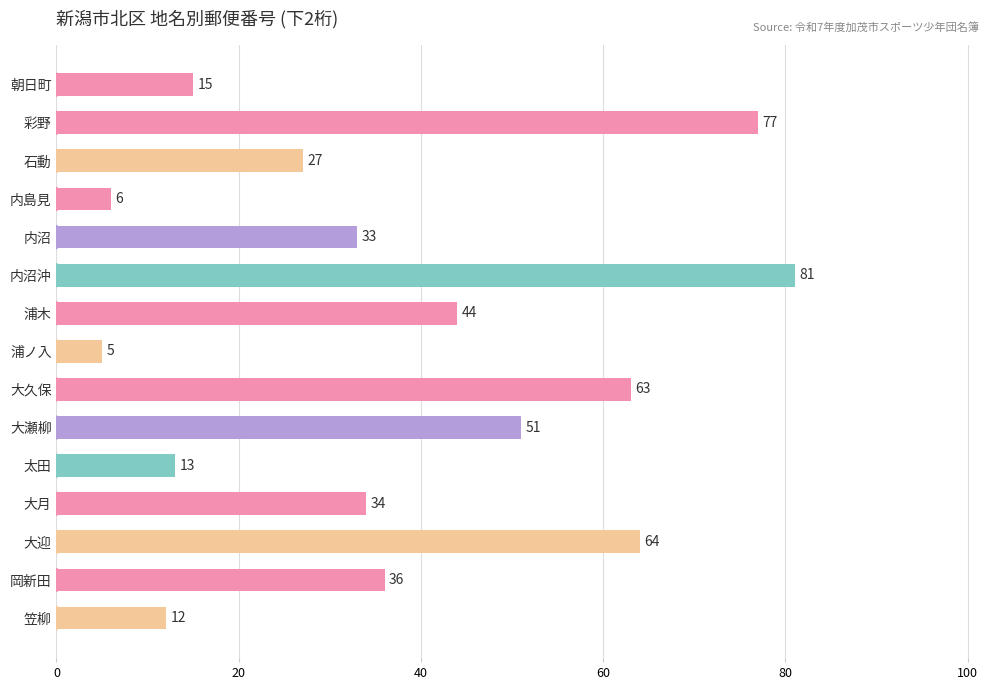

What is the label of the 1st bar from the top?

朝日町